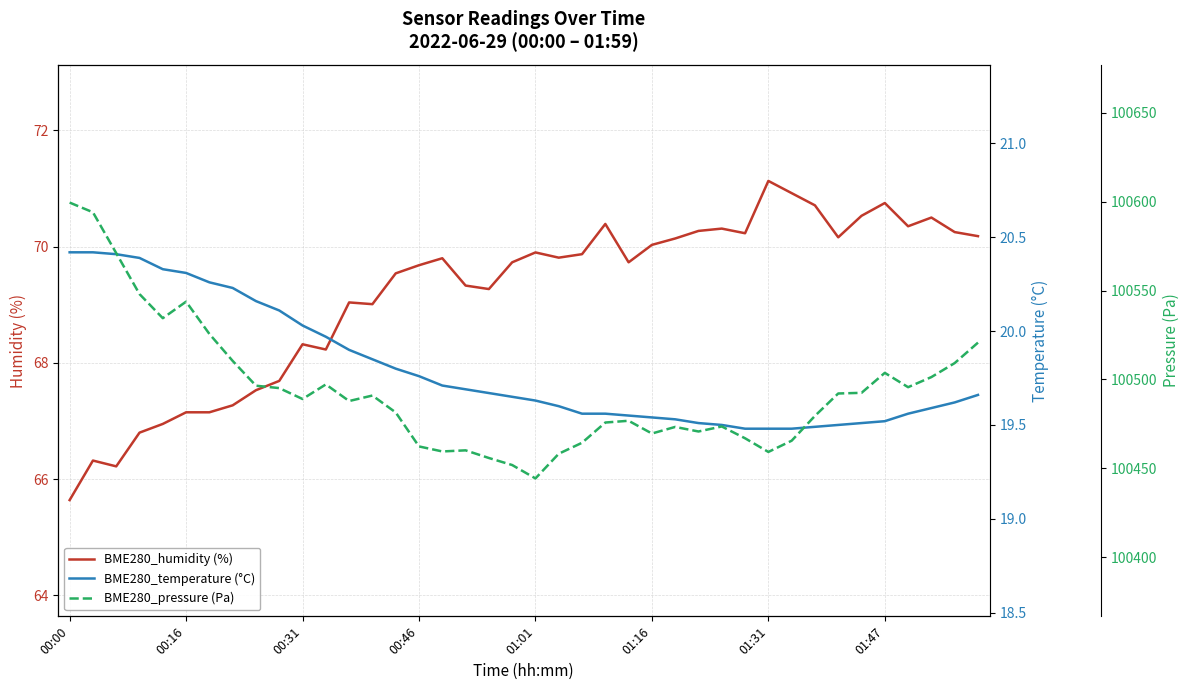

What are all the series names shown in the legend?

BME280_humidity (%), BME280_temperature (°C), BME280_pressure (Pa)